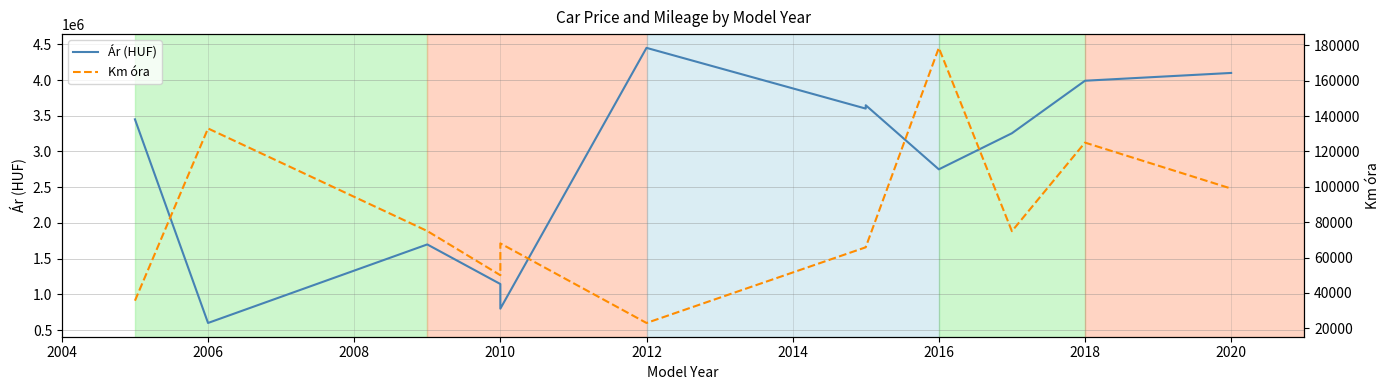

What is the difference between the Km óra values at 2016 and 2020?

79580